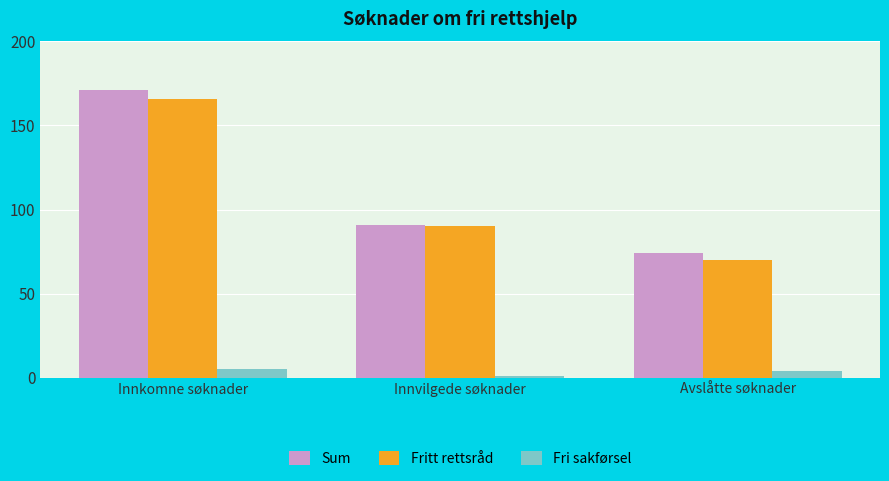

Where is Sum nearest to the value 122?

Innvilgede søknader